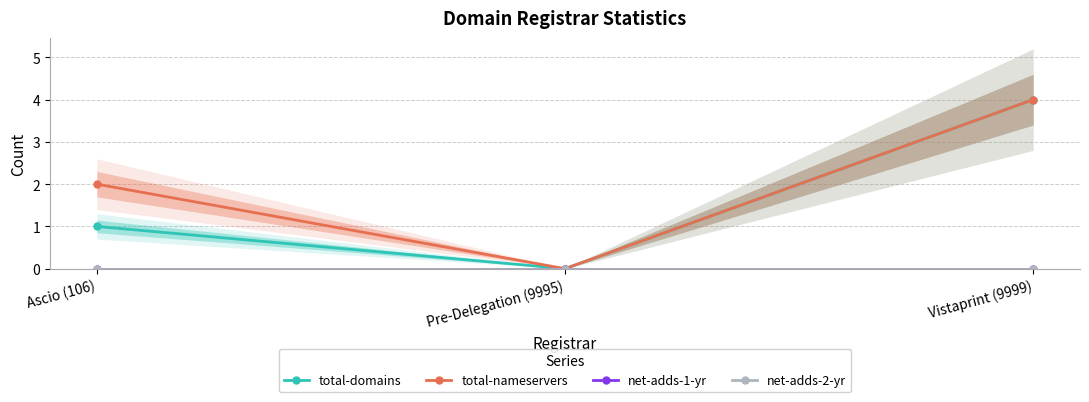

True or false: net-adds-1-yr has a value of 0 at Vistaprint (9999).

True